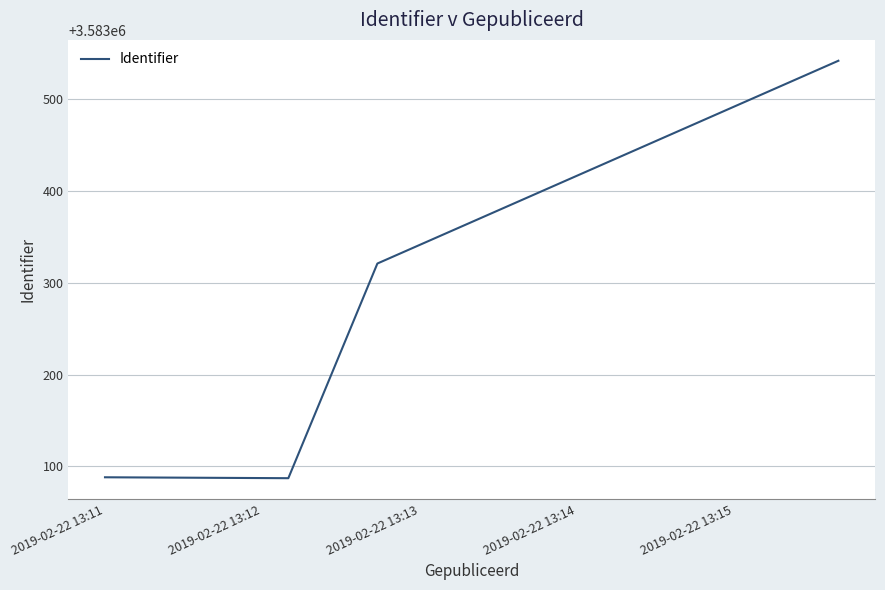

Count the number of data series in this chart.

1